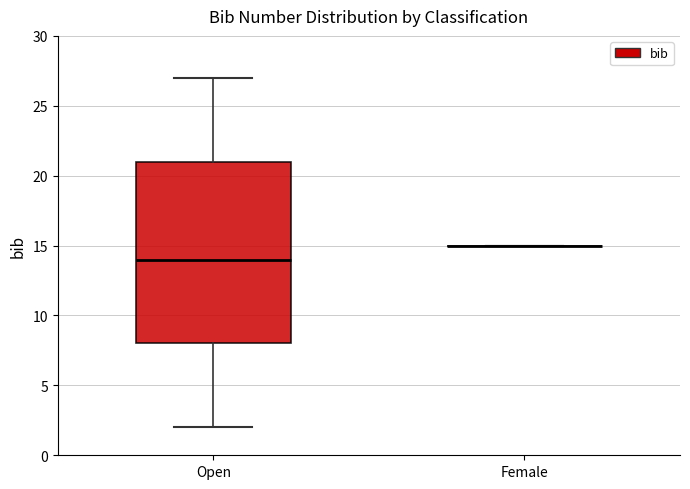

Reading left to right, transcribe this box plot: for each box, give where its median line is, the range the box spans, and where its two whiskers end, as read against the y-axis. The values are not printed on the chart, so give them approximately, as read against the axis.

Open: median 14, box 8 to 21, whiskers 2 to 27
Female: box collapsed to a line at 15, whiskers 15 to 15